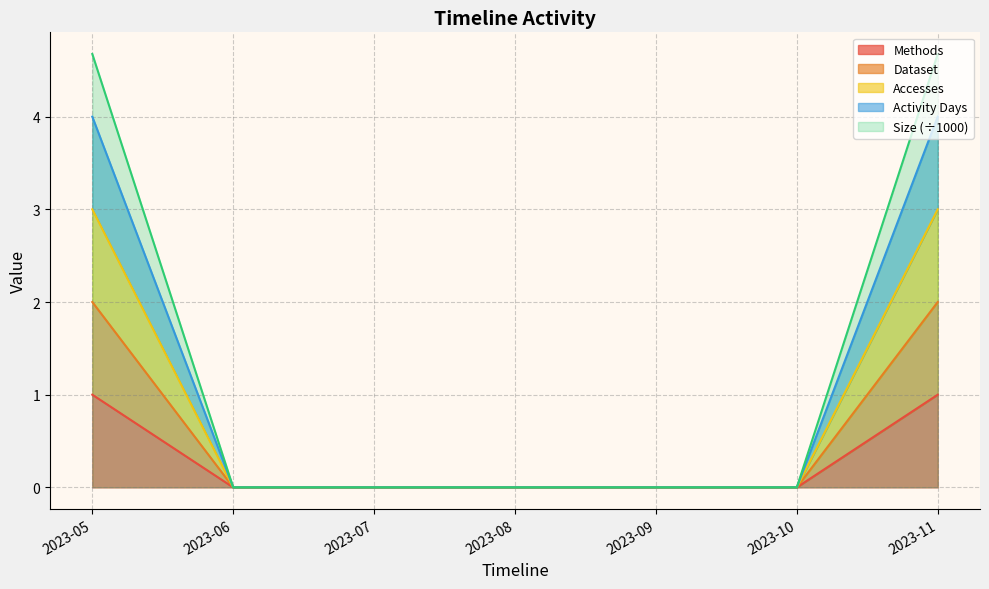

How many values in the Size series exceed 0?

2